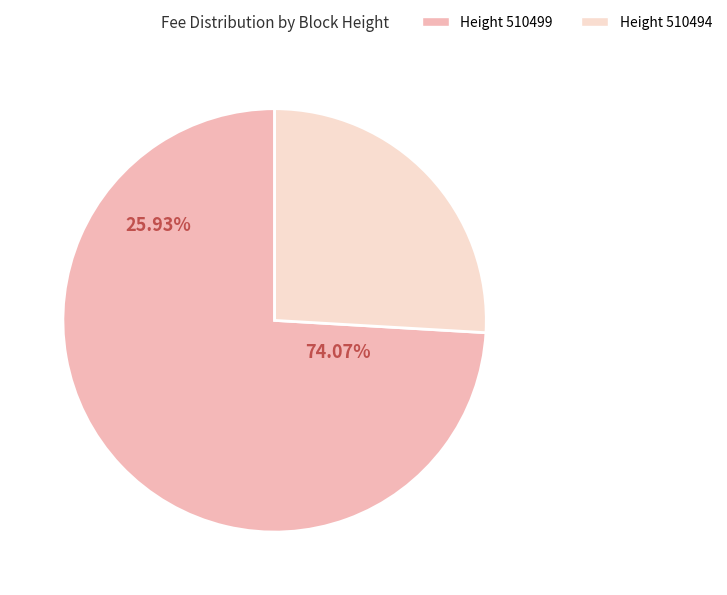

To the nearest percent, what portion does 510499 represent?

74%